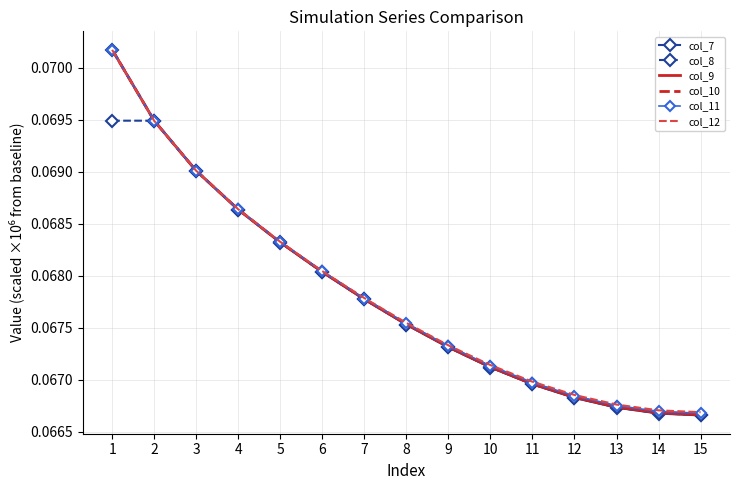

Is it true that col_10 equals 0.0 at 2?

False